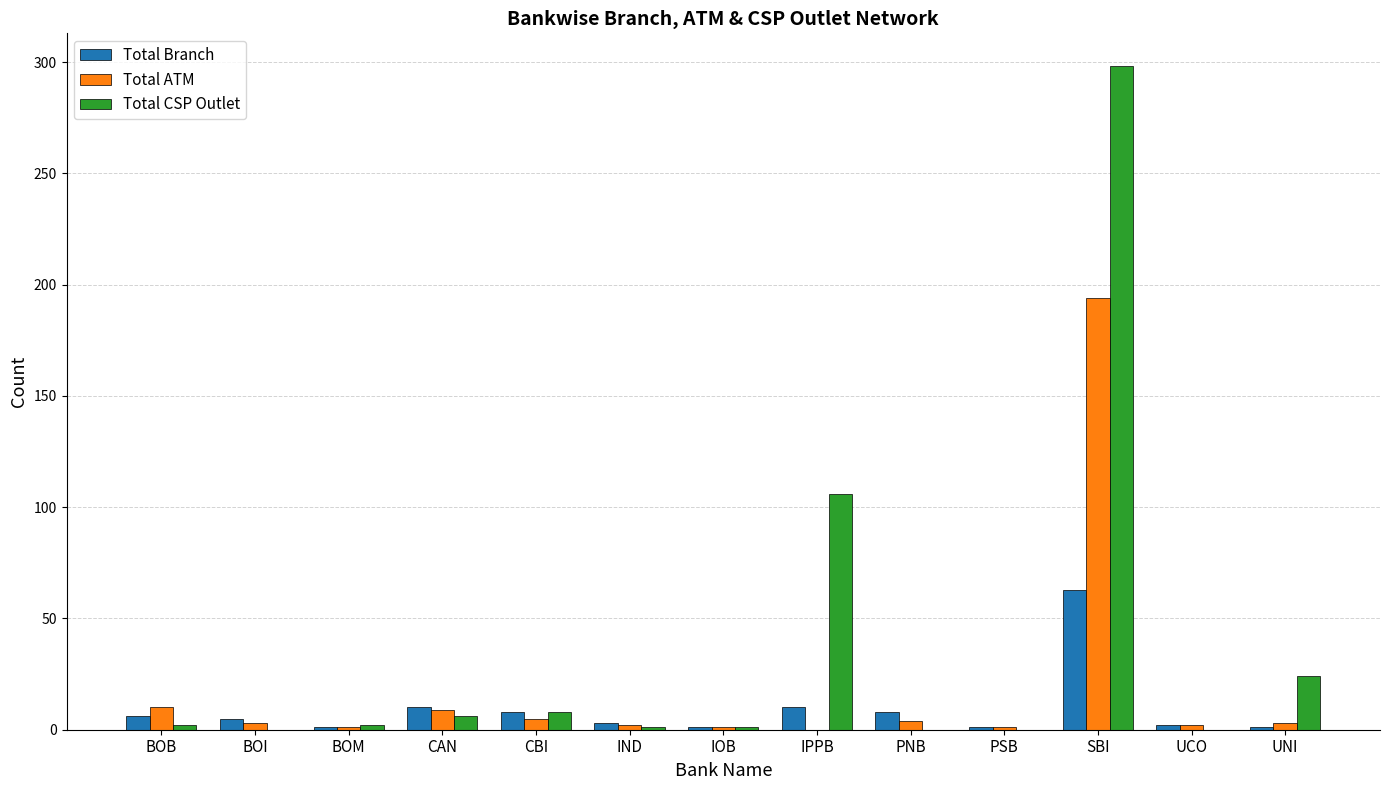

At which label does Total ATM reach its peak?

SBI